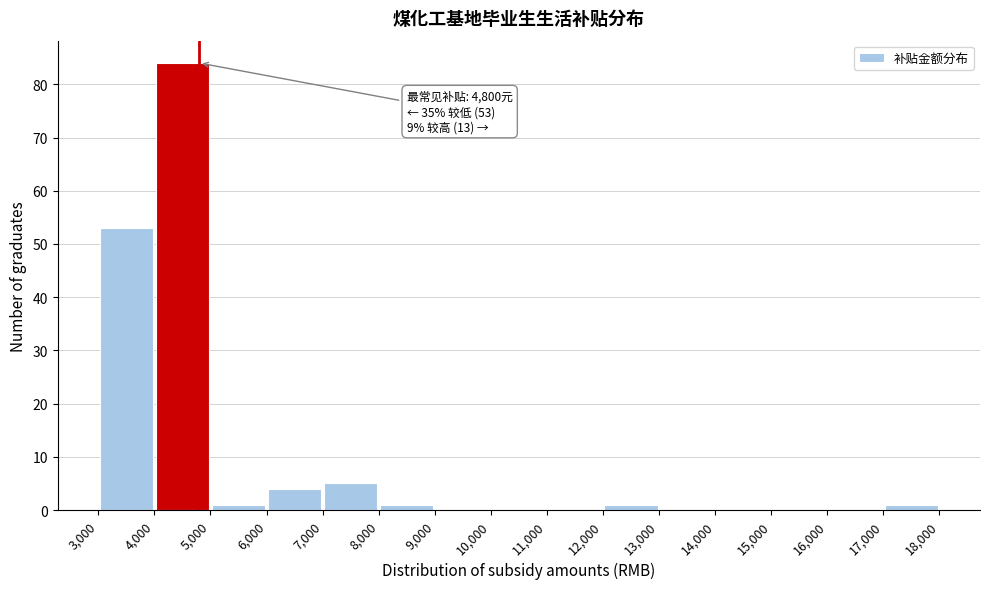

Over which range of the x-axis is the bar tallest?

4,000 to 5,000